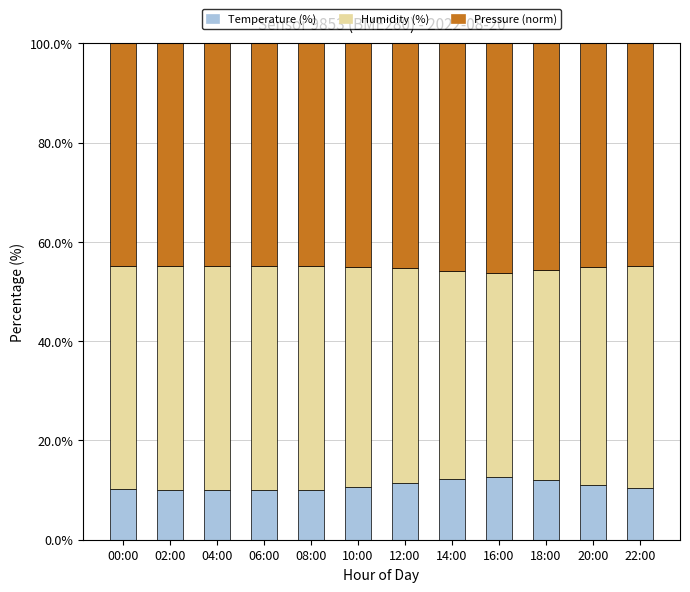

True or false: Temperature (%) has a value of 10.4 at 22:00.

True